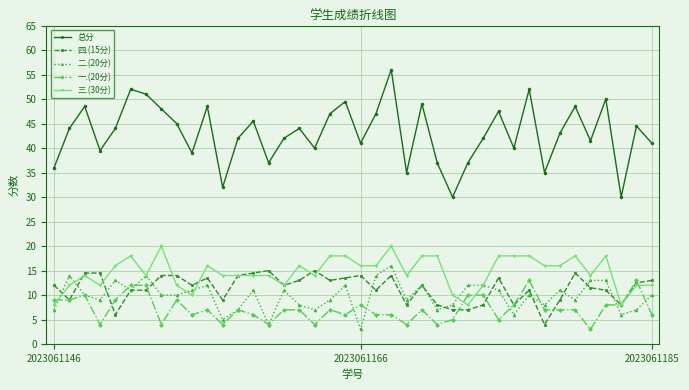

True or false: 一.(20分) has more than 0 points higher than both neighbors.

True